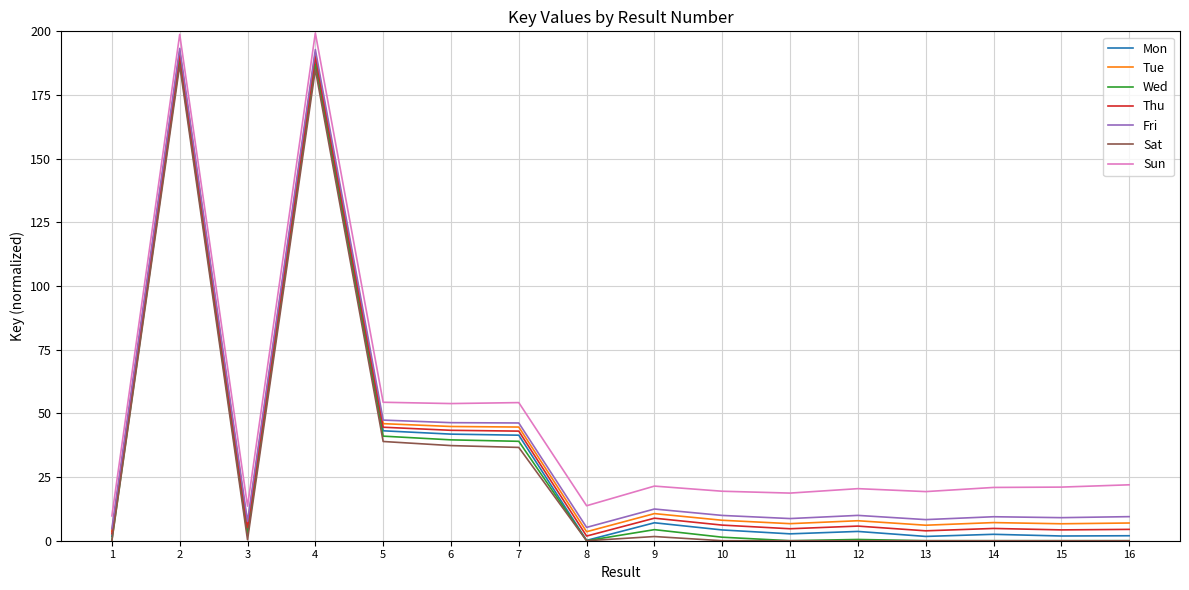

What is the maximum value shown in the chart?

199.3